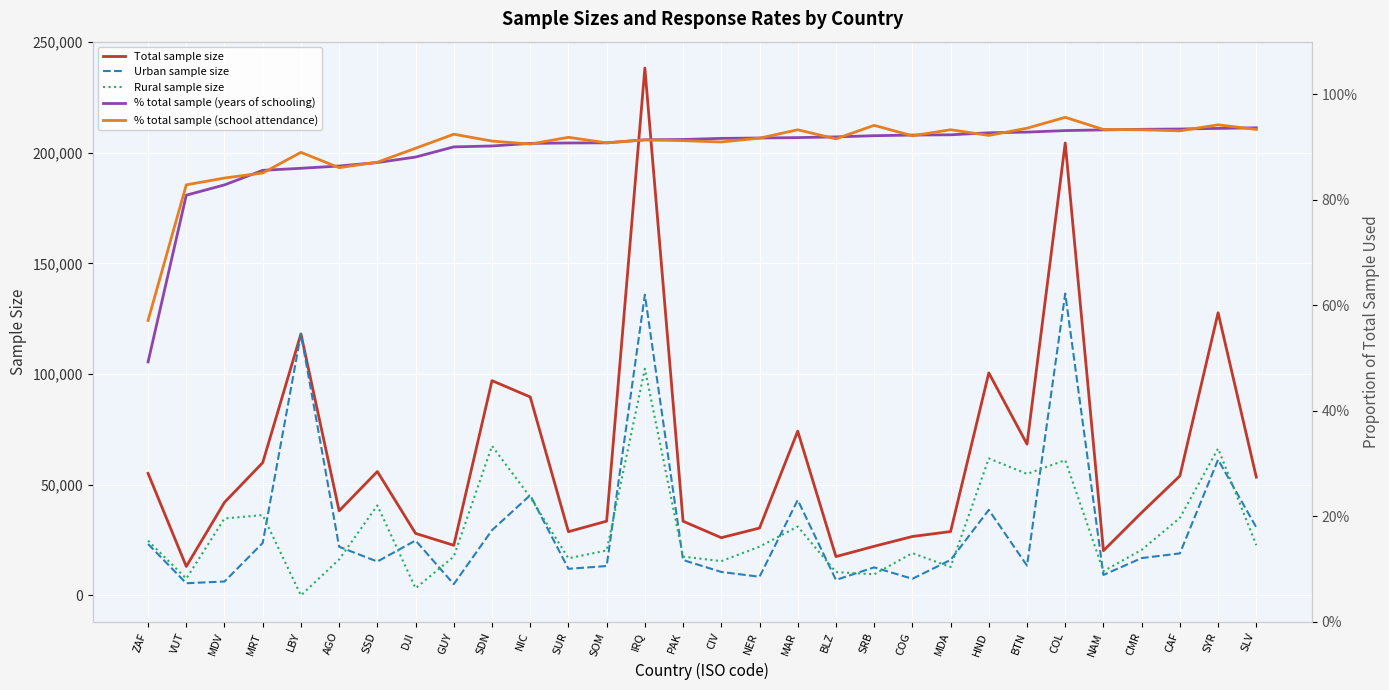

Rank the categories by % total sample (years of schooling) value from lowest to highest.

ZAF, VUT, MDV, MRT, LBY, AGO, SSD, DJI, GUY, SDN, NIC, SUR, SOM, IRQ, PAK, CIV, NER, MAR, BLZ, SRB, COG, MDA, HND, BTN, COL, NAM, CMR, CAF, SYR, SLV